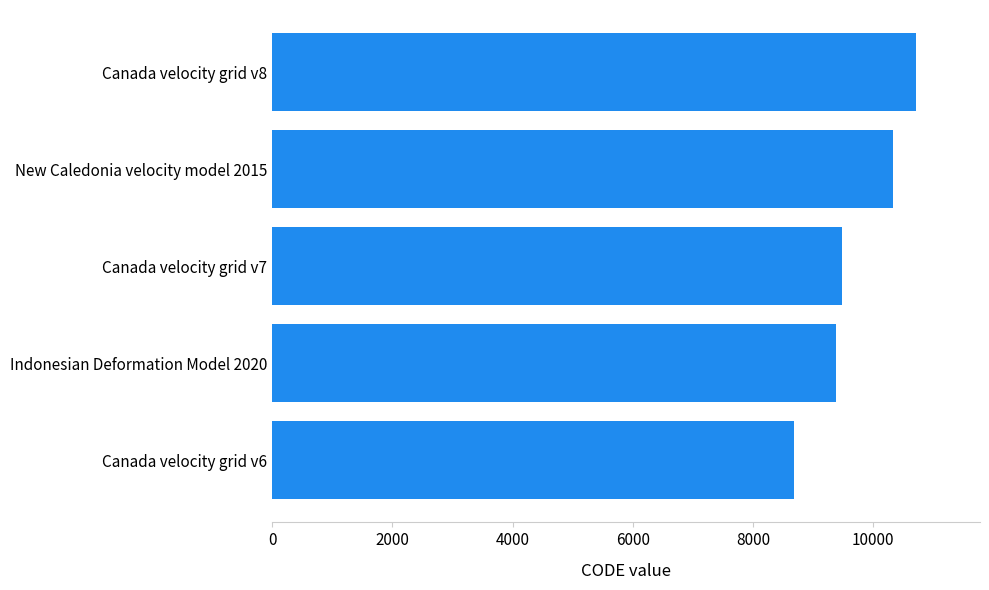

How many bars are there in total?

5